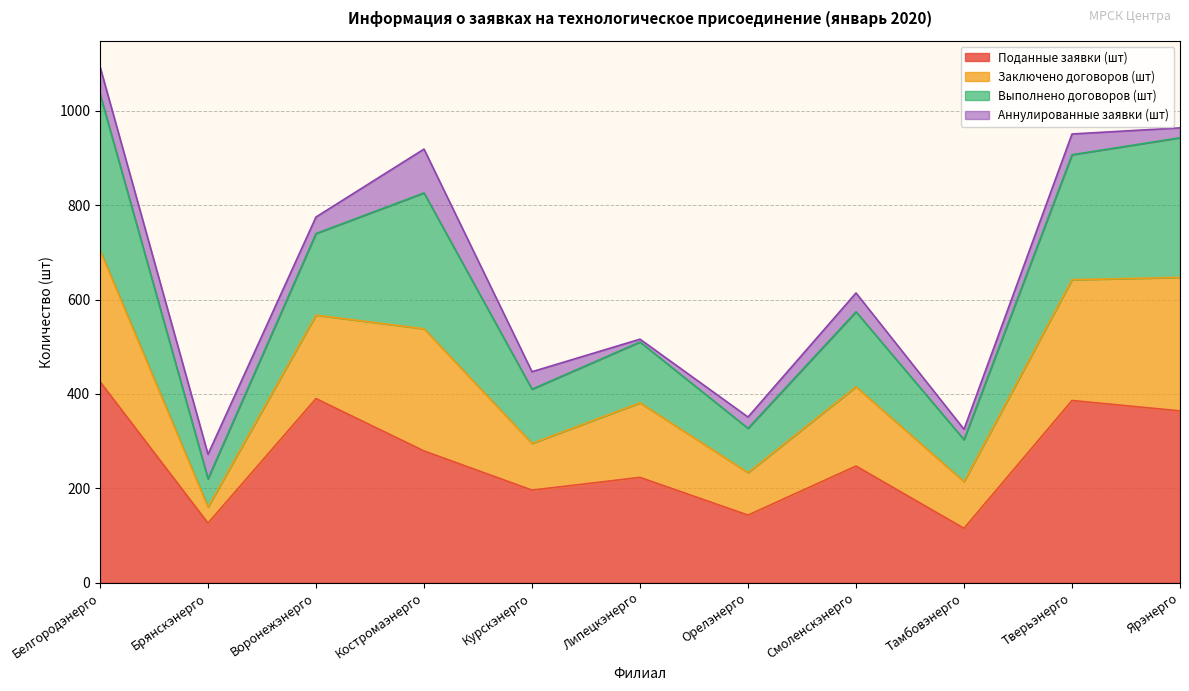

At which label is Поданные заявки (шт) closest to 270?

Костромаэнерго